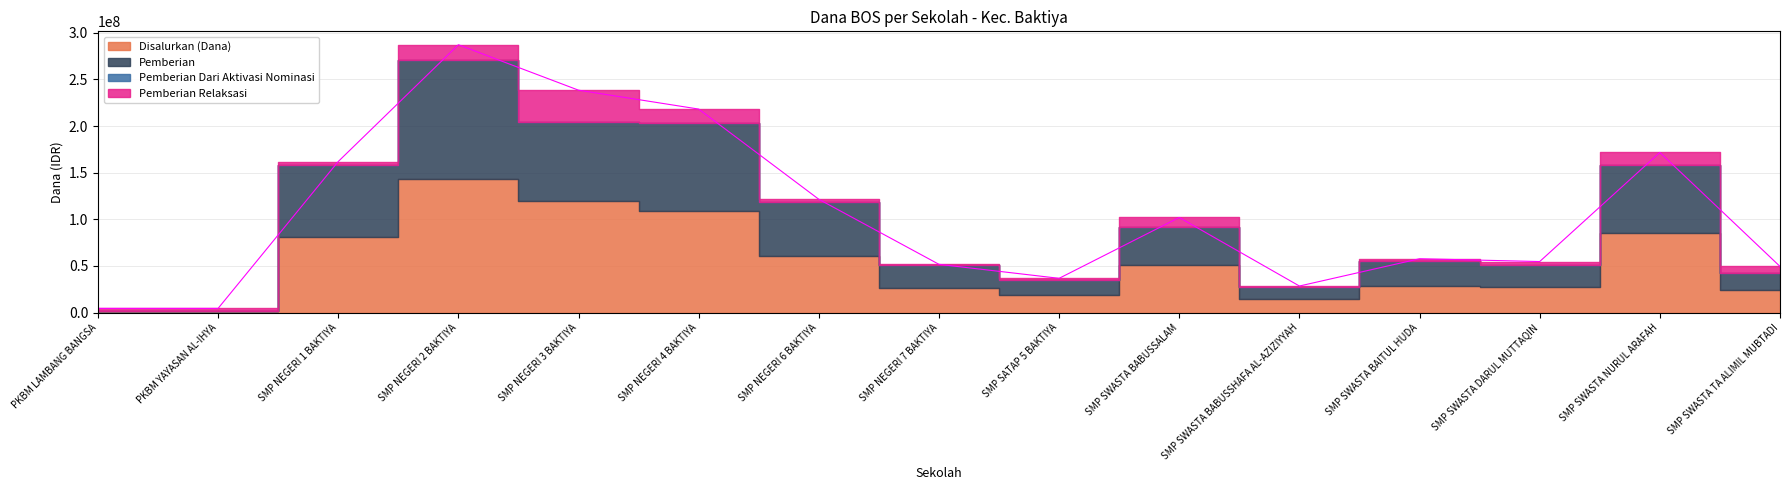

True or false: Pemberian and Pemberian Dari Aktivasi Nominasi intersect in this chart.

False